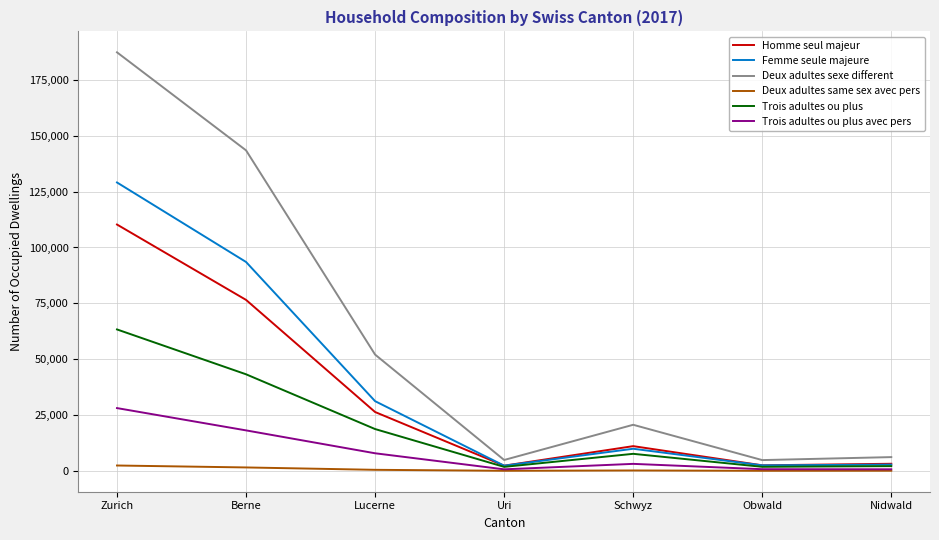

What is the lowest value of the Homme seul majeur series?

2330